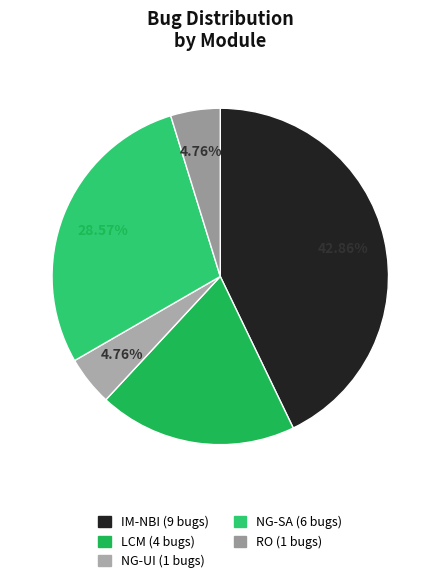

Which category has the biggest portion of the pie?

IM-NBI